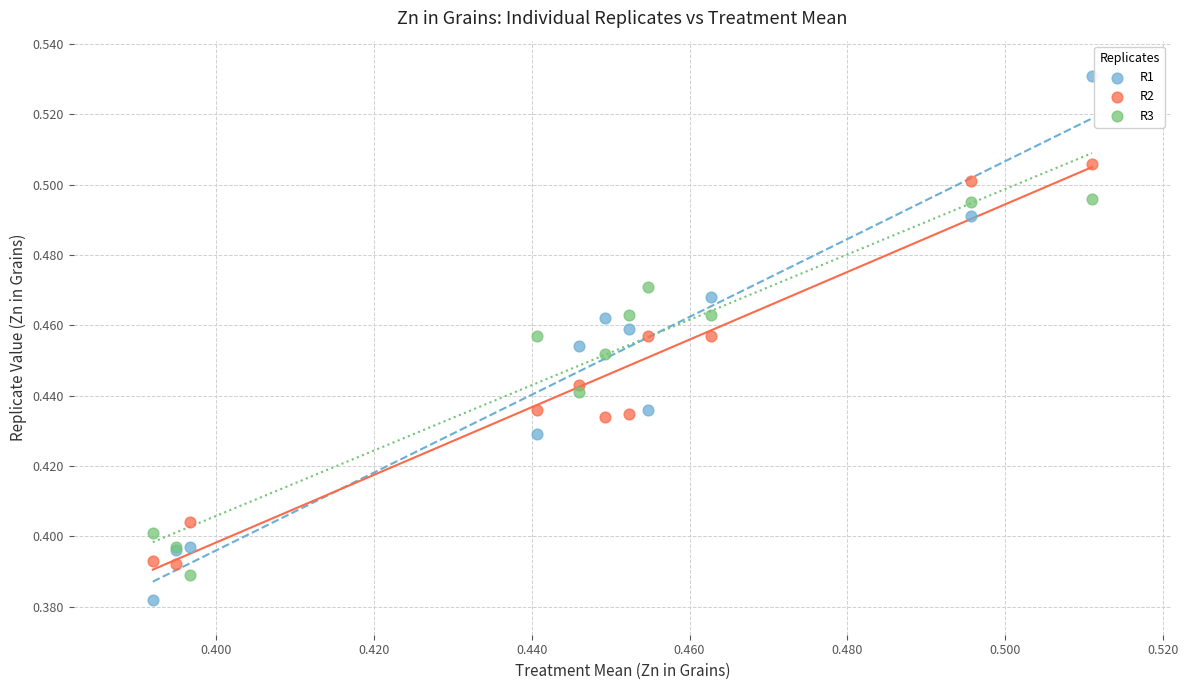

Which series has the widest spread of Y values?

R1